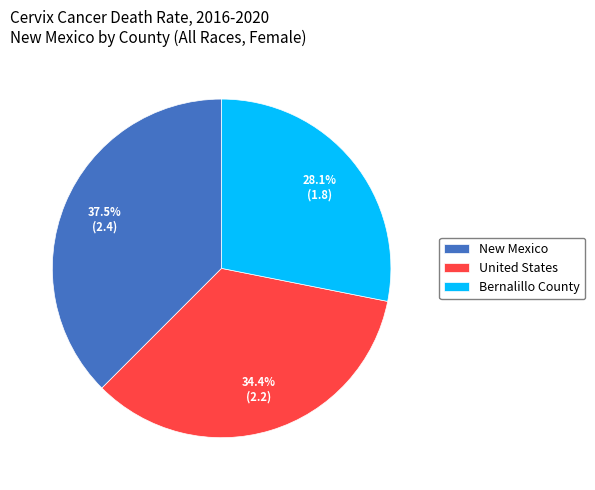

Between Bernalillo County and New Mexico, which is larger?

New Mexico